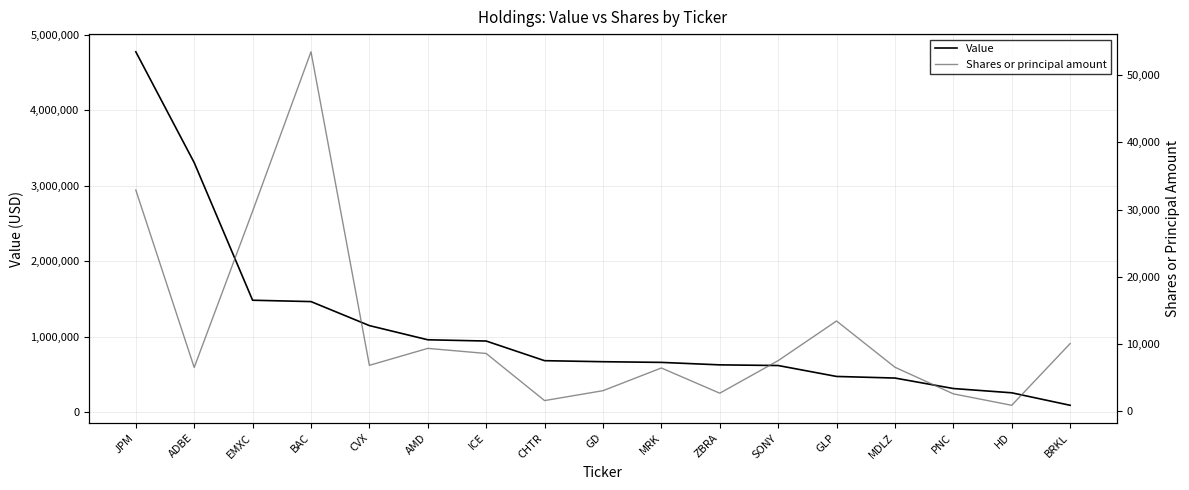

Is this an area chart (filled region under the line)?

No